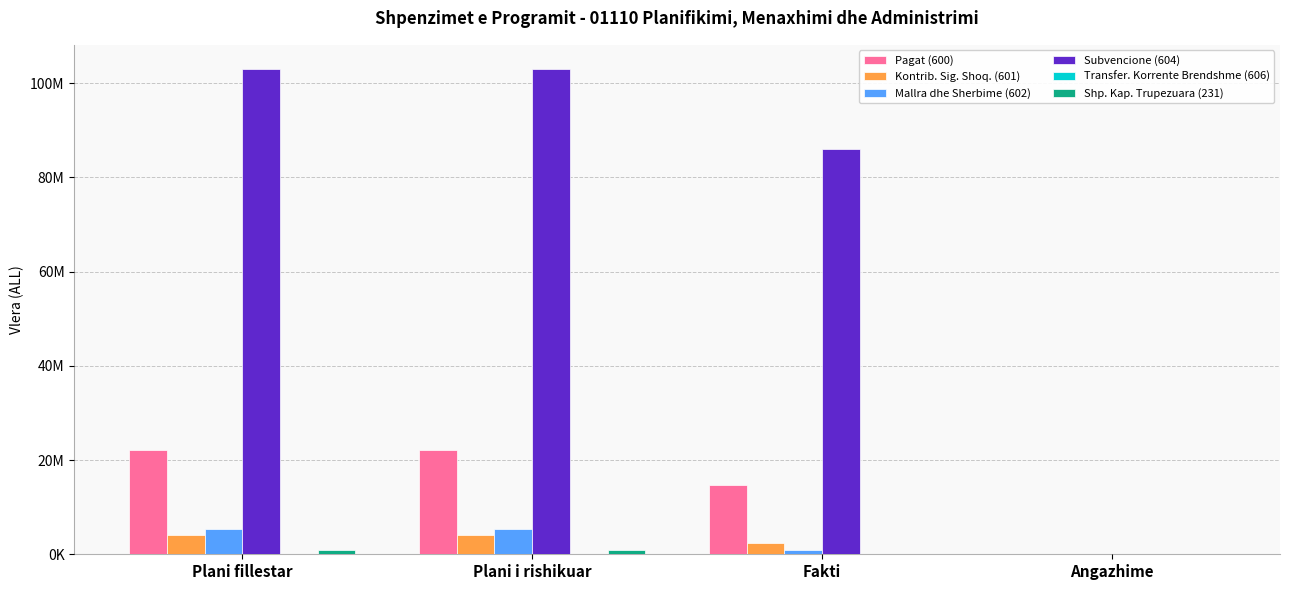

Are the bars grouped side by side (vs. stacked)?

Yes